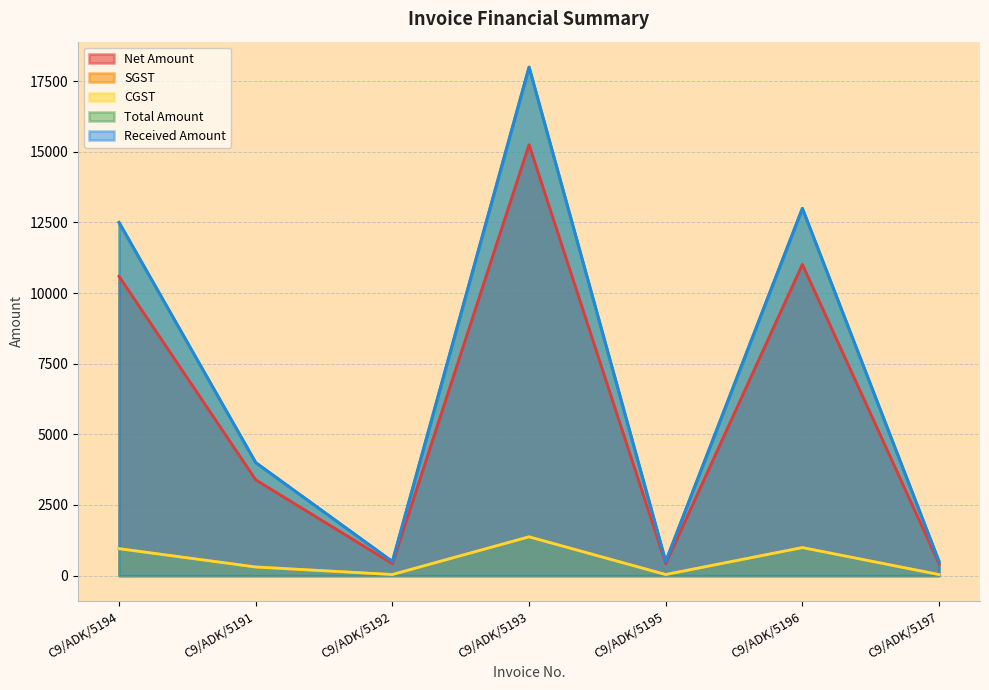

At which category does the chart reach its peak across all series?

C9/ADK/5193